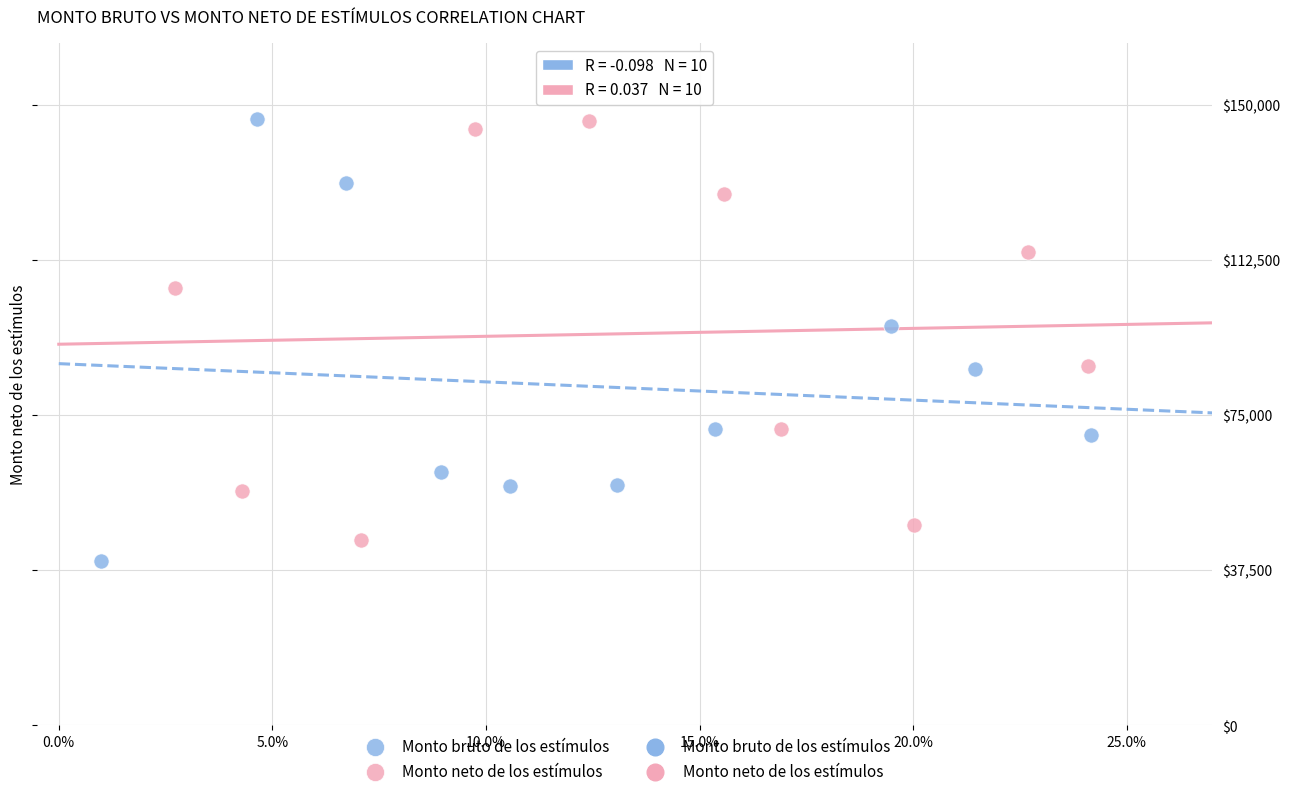

Which series has the widest spread of Y values?

Monto bruto de los estímulos